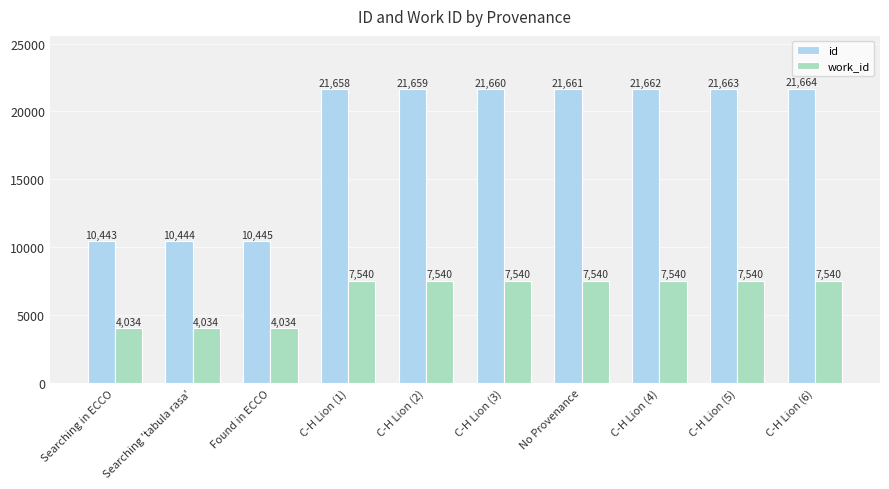

What position from the left is C-H Lion (4)?

8